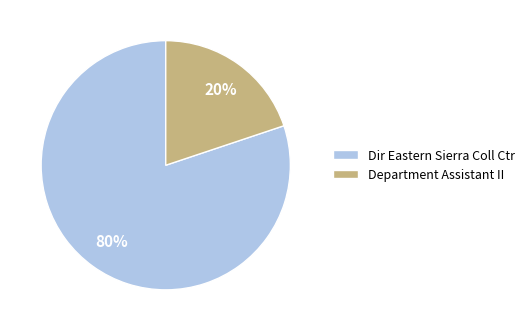

Is the sum of Department Assistant II and Dir Eastern Sierra Coll Ctr greater than half?

Yes